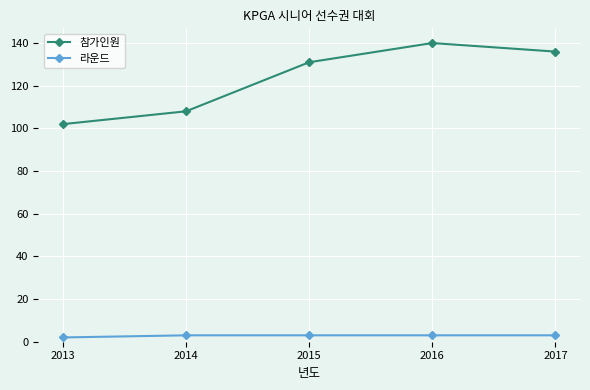

What is the maximum value for 참가인원?

140